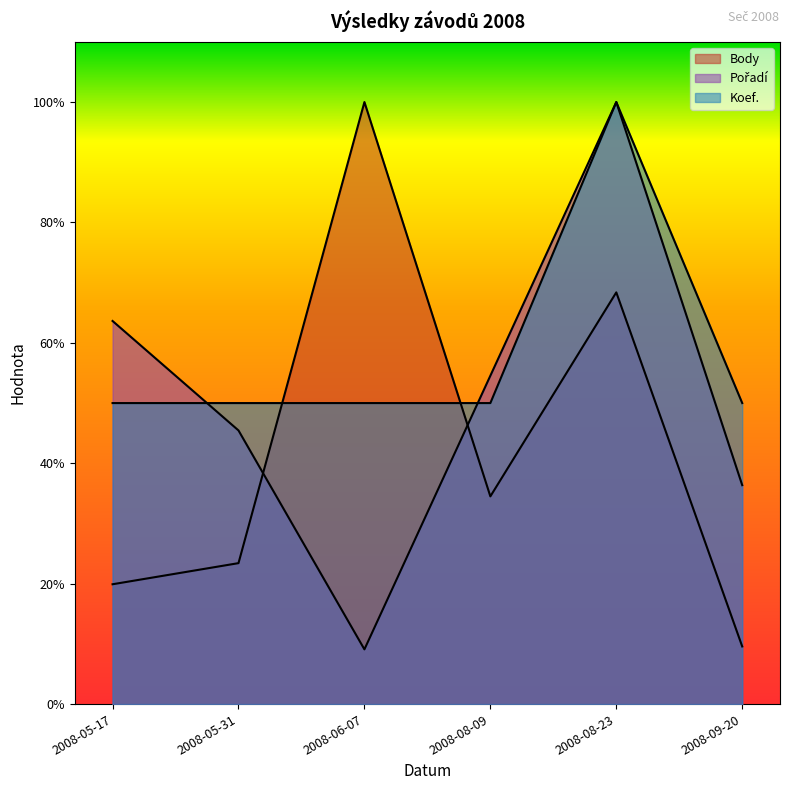

What is the spread (max minus min) of values at 2008-08-23?

31.6